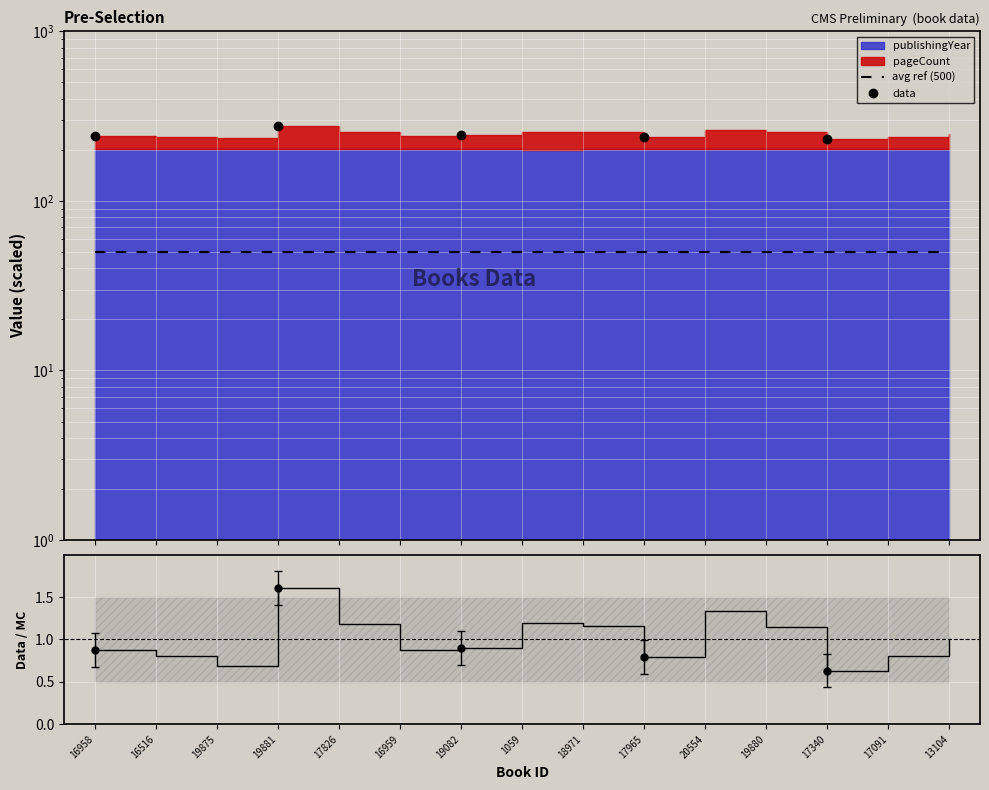

The chart shows a value of 0.6 at 17340. True or false?

True